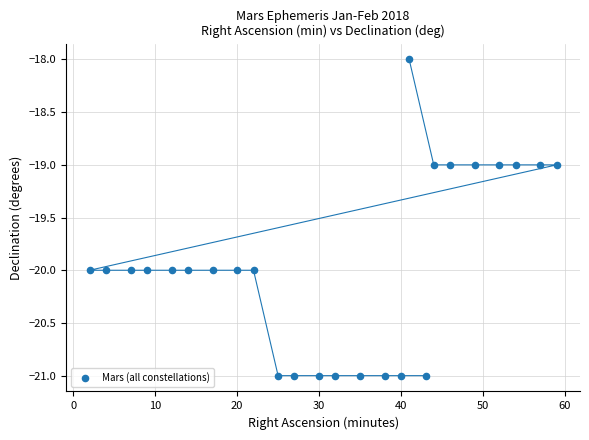

What is the range of X values (max minus min)?

57